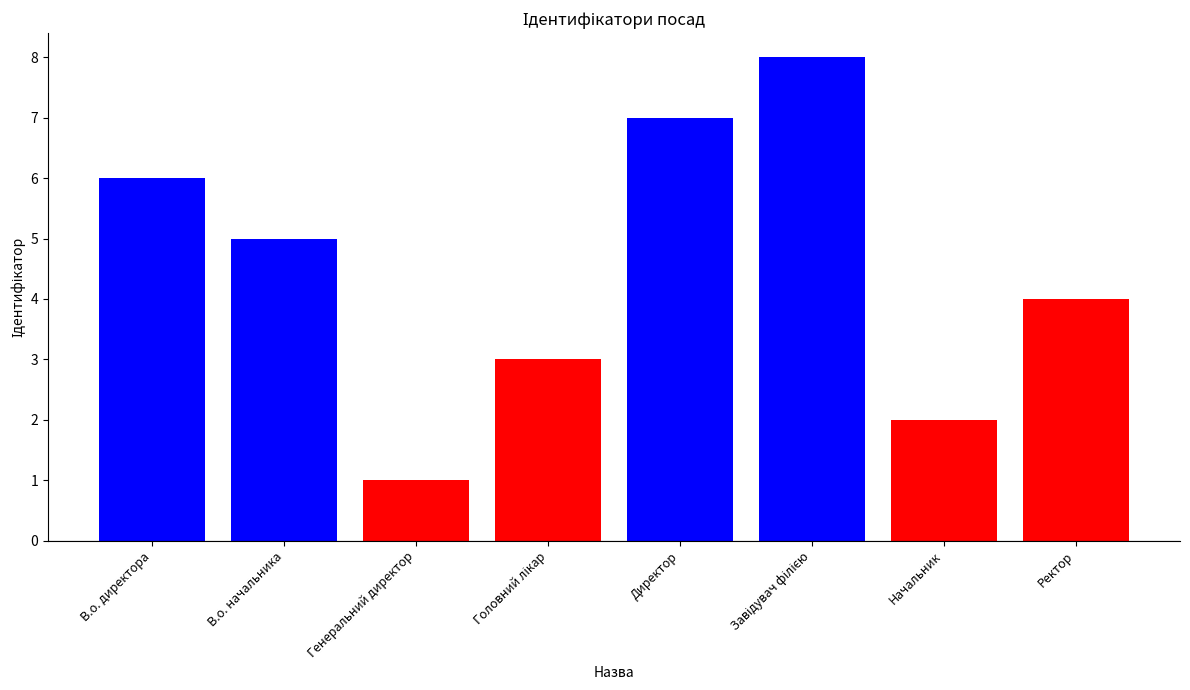

How many categories are shown in the chart?

8